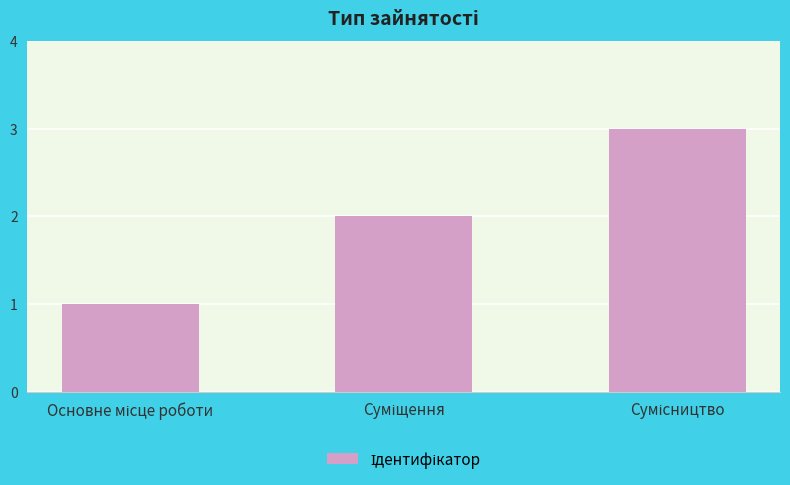

What is the greatest value displayed?

3